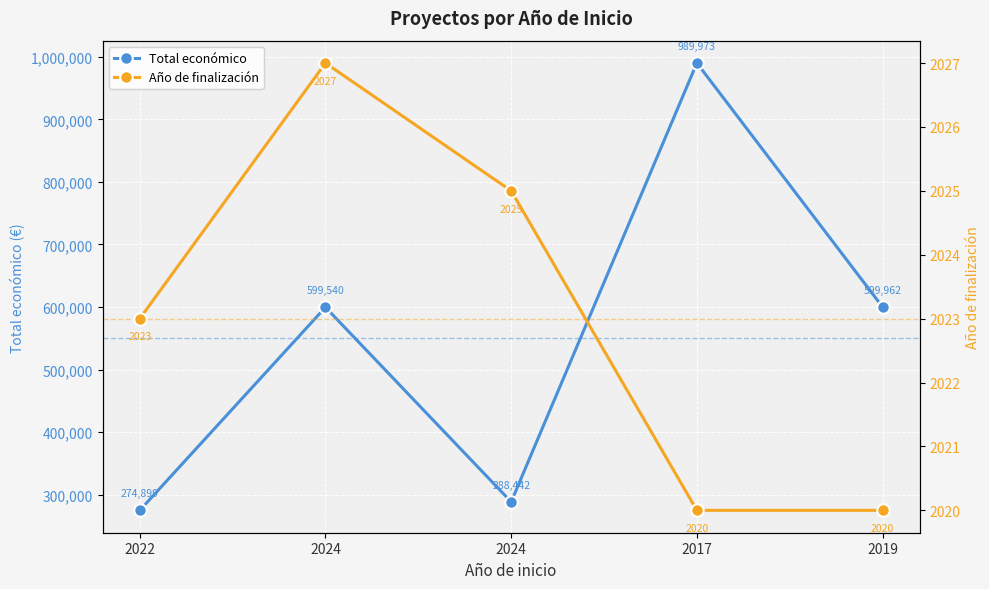

How many data points in Total económico are above 599540?

2